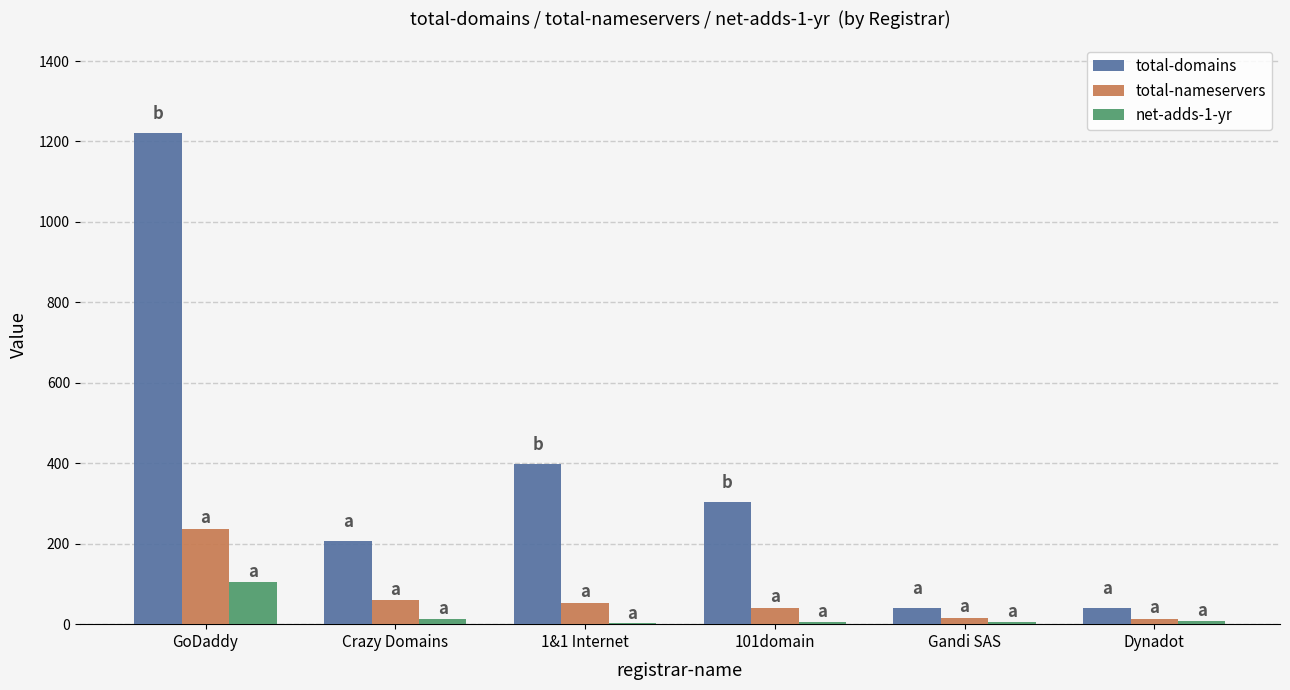

Is the value of total-nameservers at GoDaddy greater than the value of net-adds-1-yr at GoDaddy?

Yes